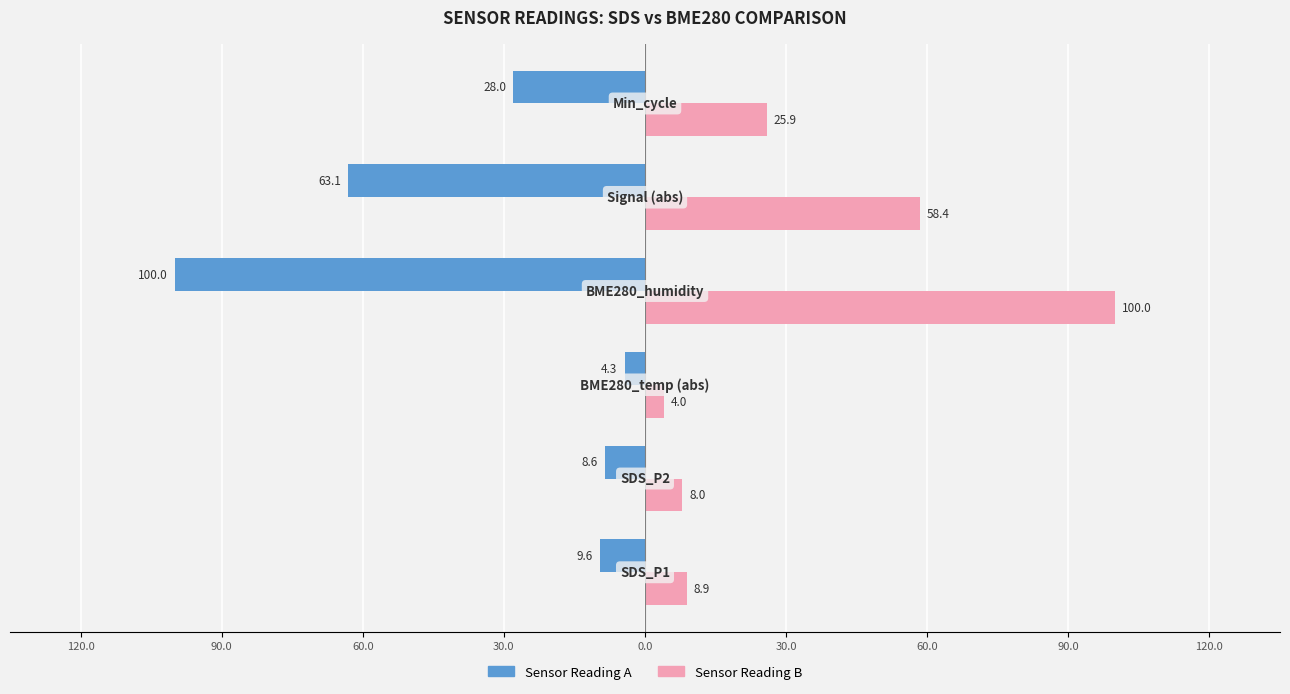

What are all the series names shown in the legend?

Sensor Reading A, Sensor Reading B